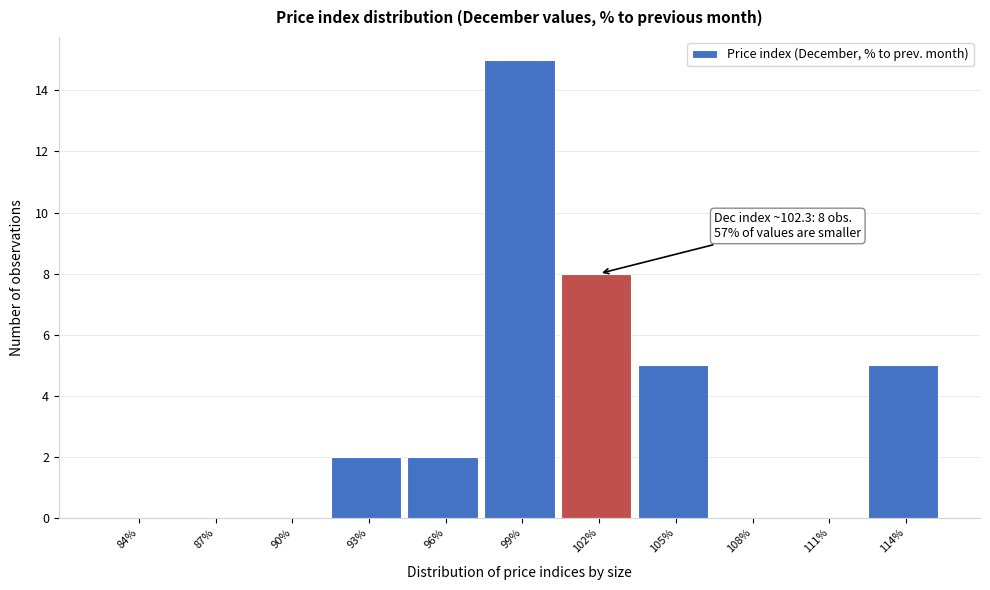

Reading left to right, transcribe all the data shown in this chart.

84%=0	87%=0	90%=0	93%=2	96%=2	99%=15	102%=8	105%=5	108%=0	111%=0	114%=5